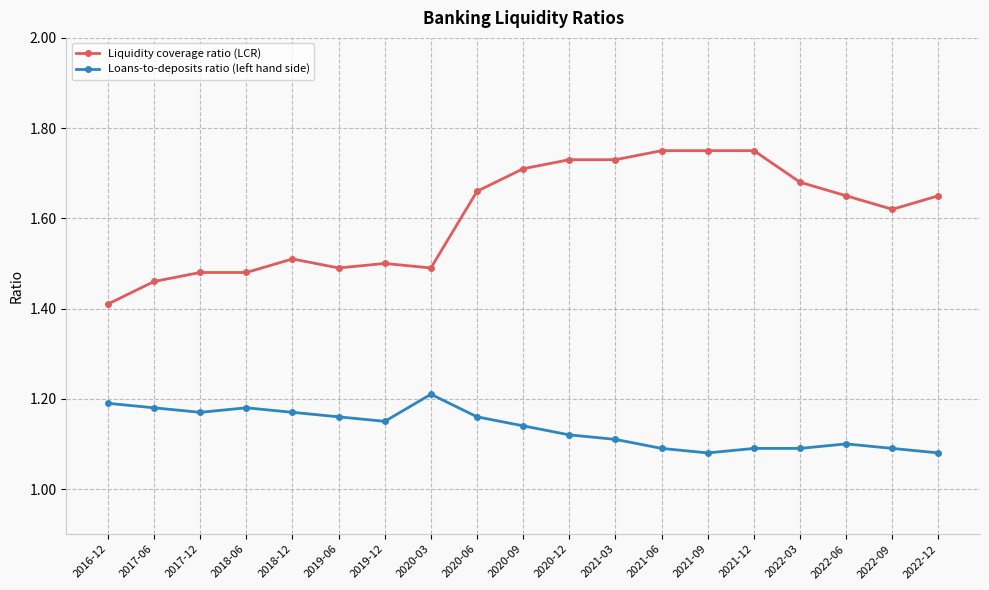

What is the label of the 18th point from the right?

2017-06